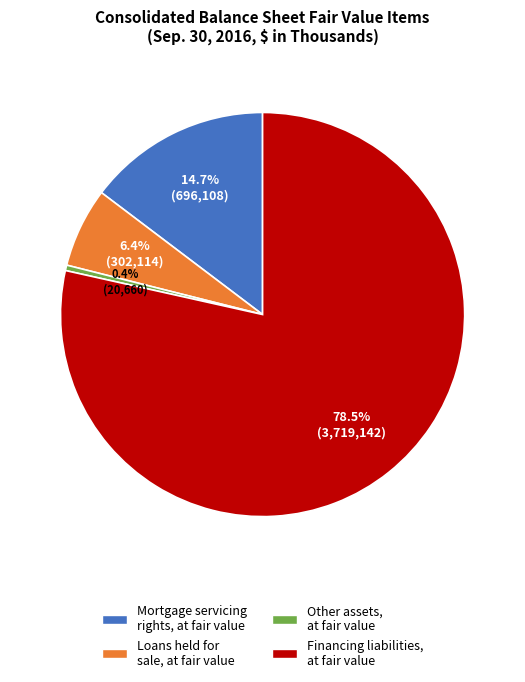

True or false: Other assets, at fair value accounts for 0% of the total.

True